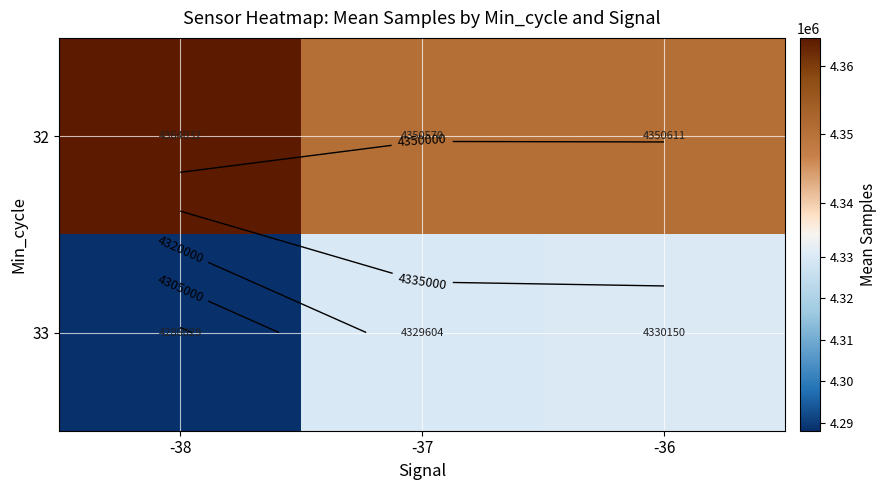

Is it true that 33 equals 4330150.0 at -36?

True